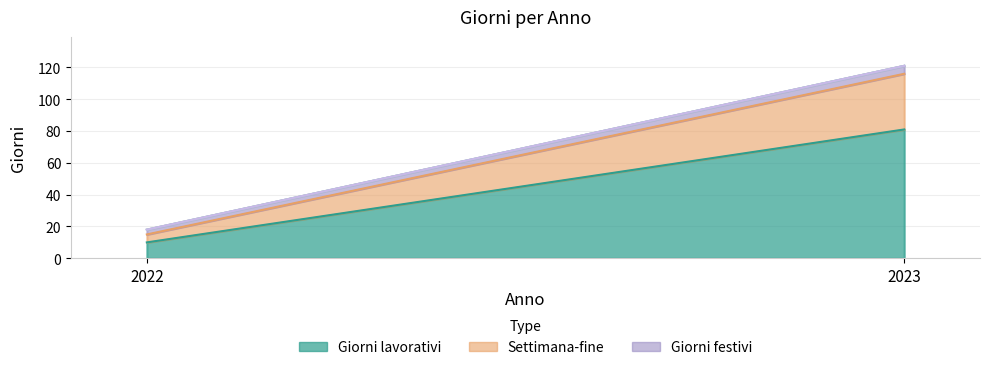

Reading right to left, extract all data points from this chart.

Giorni lavorativi: 81	10
Settimana-fine: 35	5
Giorni festivi: 5	3
Custom dates: 0	0
Orario di lavoro: 0	0